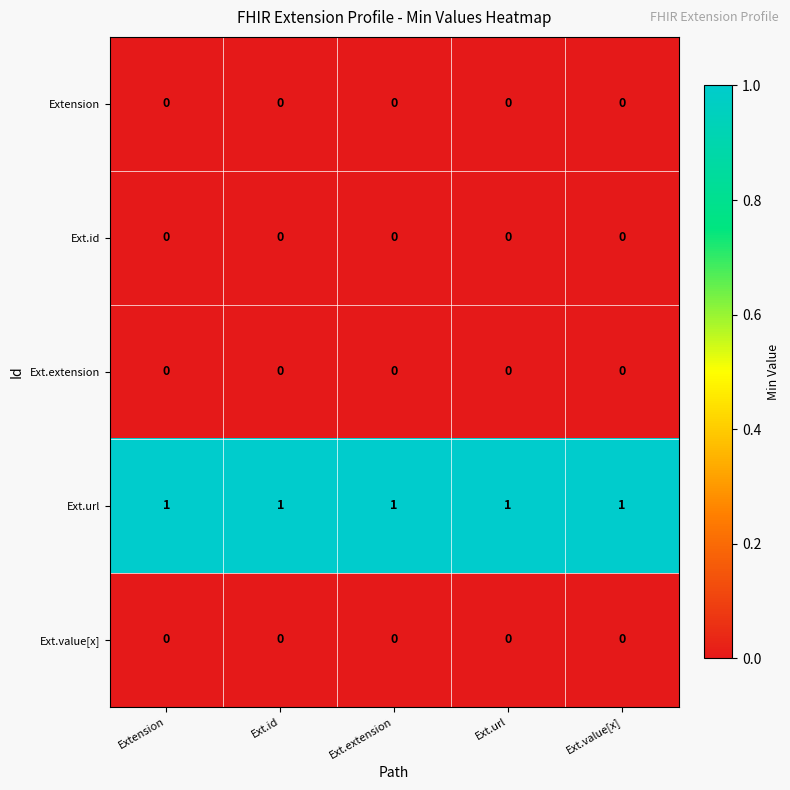

At how many categories does at least one series exceed 0?

5